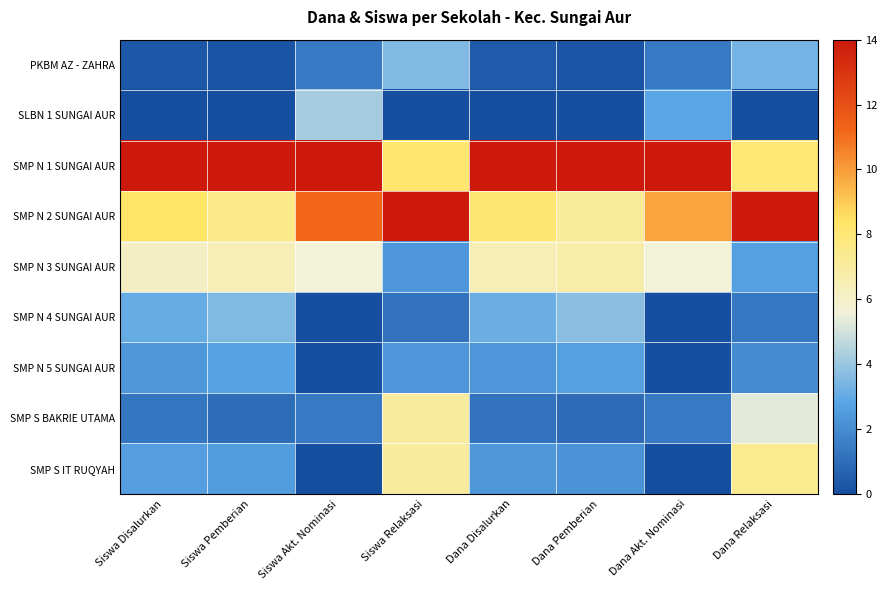

Rank the series by their maximum value, from lowest to highest.

SMP N 5 SUNGAI AUR, PKBM AZ - ZAHRA, SMP N 4 SUNGAI AUR, SLBN 1 SUNGAI AUR, SMP N 3 SUNGAI AUR, SMP S BAKRIE UTAMA, SMP S IT RUQYAH, SMP N 1 SUNGAI AUR, SMP N 2 SUNGAI AUR